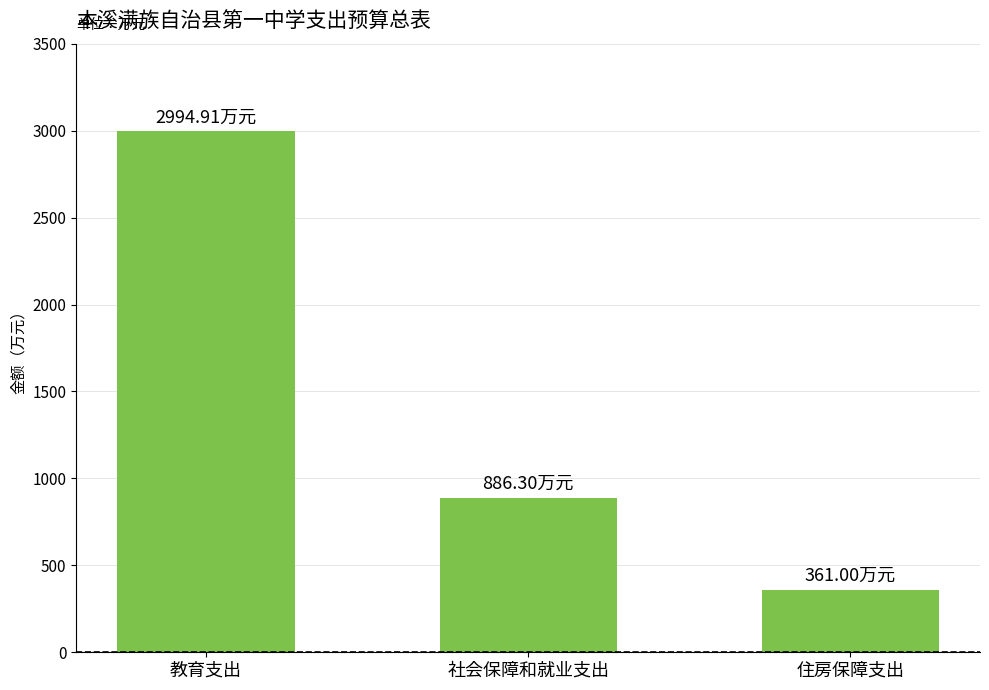

What is the greatest value displayed?

2994.9